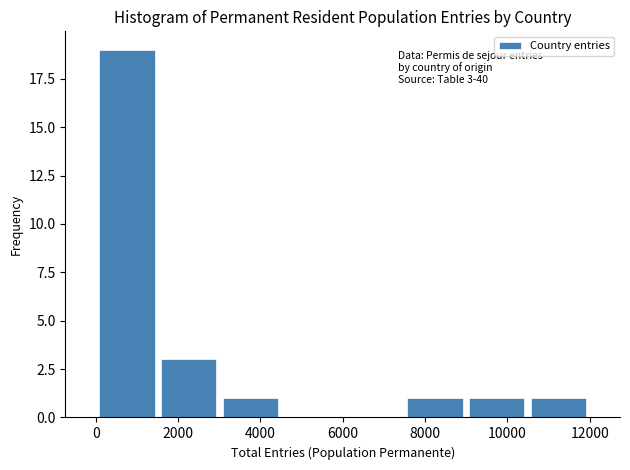

Which range on the x-axis has the tallest bar?

0 to 1600